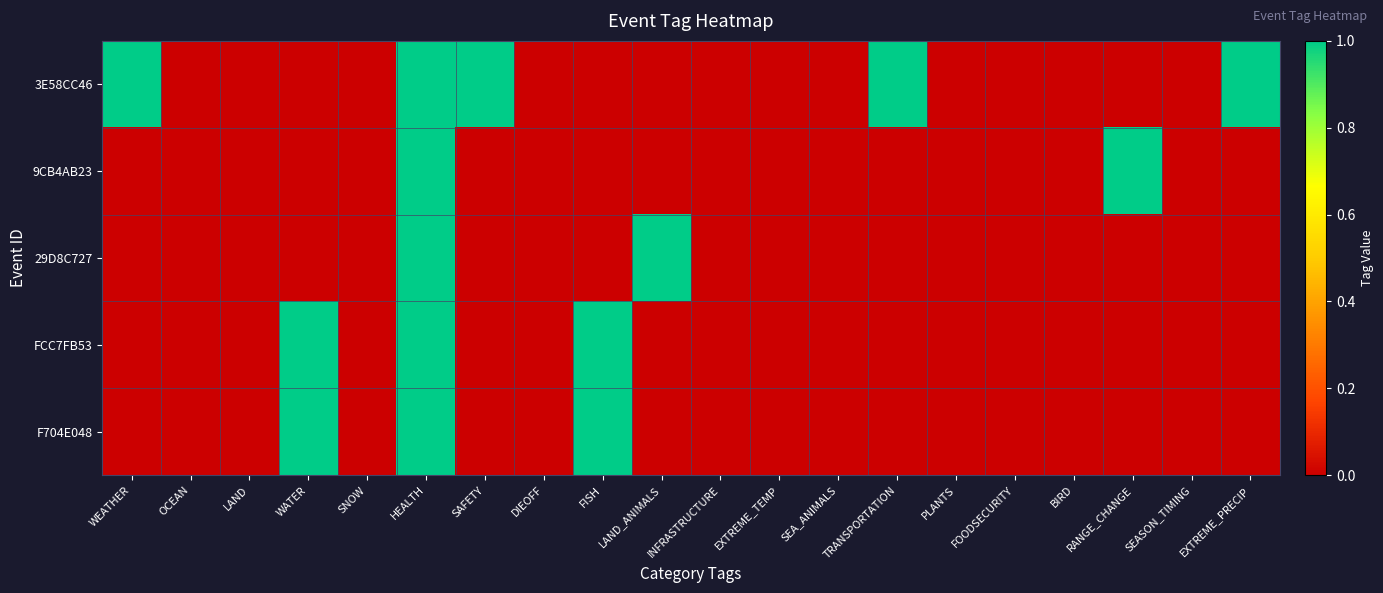

Reading left to right, extract all data points from this chart.

3E58CC46: WEATHER=1	OCEAN=0	LAND=0	WATER=0	SNOW=0	HEALTH=1	SAFETY=1	DIEOFF=0	FISH=0	LAND_ANIMALS=0	INFRASTRUCTURE=0	EXTREME_TEMP=0	SEA_ANIMALS=0	TRANSPORTATION=1	PLANTS=0	FOODSECURITY=0	BIRD=0	RANGE_CHANGE=0	SEASON_TIMING=0	EXTREME_PRECIP=1
9CB4AB23: WEATHER=0	OCEAN=0	LAND=0	WATER=0	SNOW=0	HEALTH=1	SAFETY=0	DIEOFF=0	FISH=0	LAND_ANIMALS=0	INFRASTRUCTURE=0	EXTREME_TEMP=0	SEA_ANIMALS=0	TRANSPORTATION=0	PLANTS=0	FOODSECURITY=0	BIRD=0	RANGE_CHANGE=1	SEASON_TIMING=0	EXTREME_PRECIP=0
29D8C727: WEATHER=0	OCEAN=0	LAND=0	WATER=0	SNOW=0	HEALTH=1	SAFETY=0	DIEOFF=0	FISH=0	LAND_ANIMALS=1	INFRASTRUCTURE=0	EXTREME_TEMP=0	SEA_ANIMALS=0	TRANSPORTATION=0	PLANTS=0	FOODSECURITY=0	BIRD=0	RANGE_CHANGE=0	SEASON_TIMING=0	EXTREME_PRECIP=0
FCC7FB53: WEATHER=0	OCEAN=0	LAND=0	WATER=1	SNOW=0	HEALTH=1	SAFETY=0	DIEOFF=0	FISH=1	LAND_ANIMALS=0	INFRASTRUCTURE=0	EXTREME_TEMP=0	SEA_ANIMALS=0	TRANSPORTATION=0	PLANTS=0	FOODSECURITY=0	BIRD=0	RANGE_CHANGE=0	SEASON_TIMING=0	EXTREME_PRECIP=0
F704E048: WEATHER=0	OCEAN=0	LAND=0	WATER=1	SNOW=0	HEALTH=1	SAFETY=0	DIEOFF=0	FISH=1	LAND_ANIMALS=0	INFRASTRUCTURE=0	EXTREME_TEMP=0	SEA_ANIMALS=0	TRANSPORTATION=0	PLANTS=0	FOODSECURITY=0	BIRD=0	RANGE_CHANGE=0	SEASON_TIMING=0	EXTREME_PRECIP=0